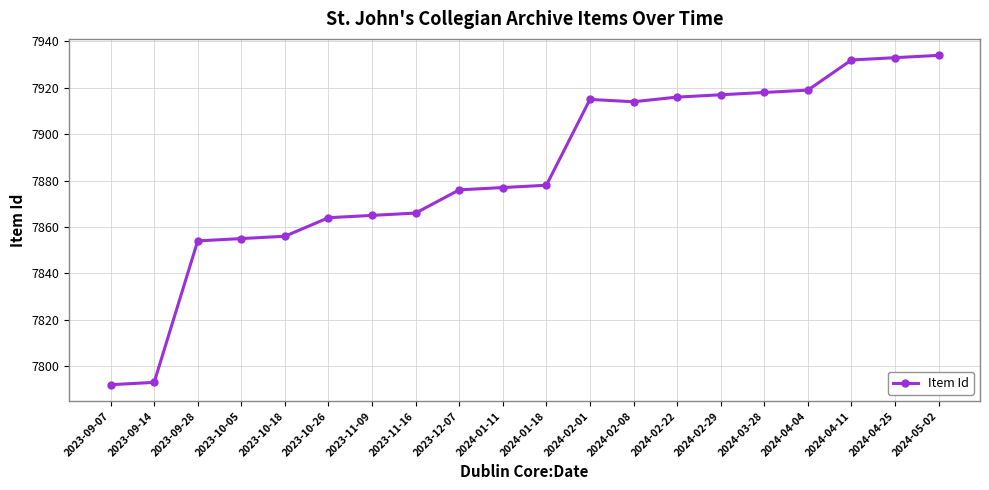

Reading left to right, what are all the values shown in this chart?

2023-09-07=7792	2023-09-14=7793	2023-09-28=7854	2023-10-05=7855	2023-10-18=7856	2023-10-26=7864	2023-11-09=7865	2023-11-16=7866	2023-12-07=7876	2024-01-11=7877	2024-01-18=7878	2024-02-01=7915	2024-02-08=7914	2024-02-22=7916	2024-02-29=7917	2024-03-28=7918	2024-04-04=7919	2024-04-11=7932	2024-04-25=7933	2024-05-02=7934